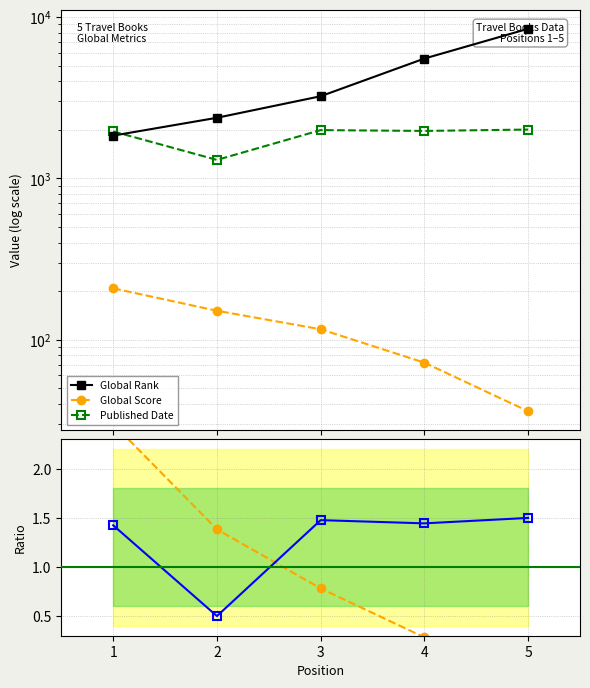

What is the average value of the Published Date series?

1842